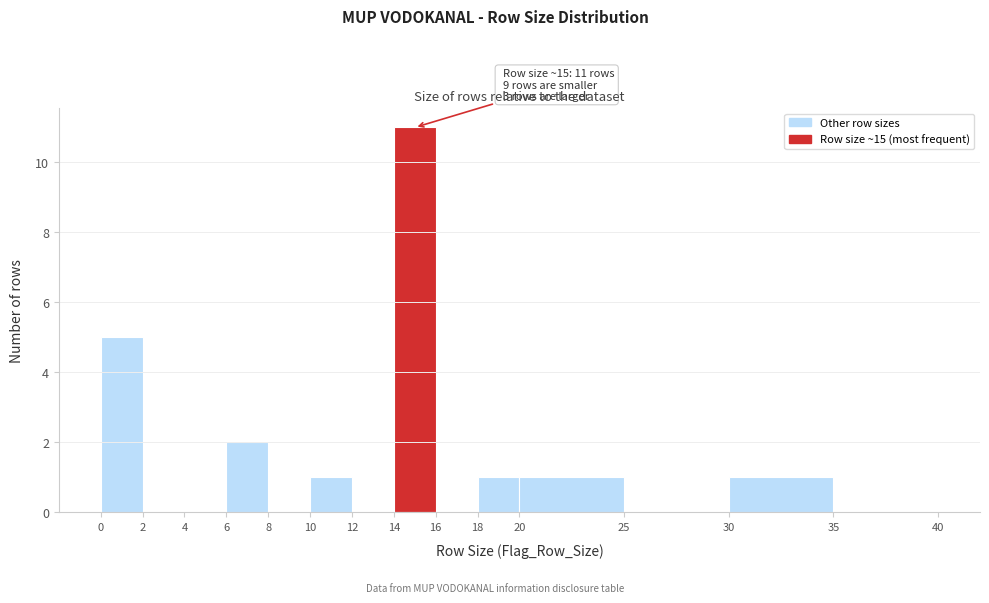

Which range on the x-axis has the tallest bar?

14 to 16